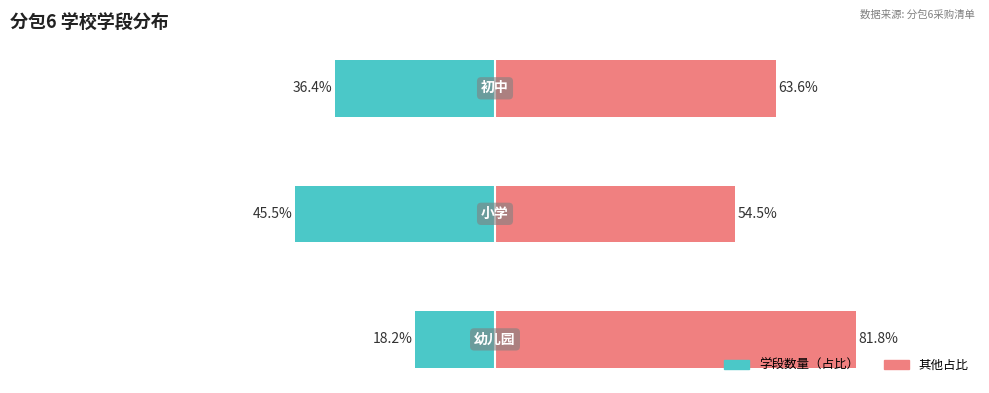

What is the difference between the 学段数量（占比） values at 0 and 2?

18.2